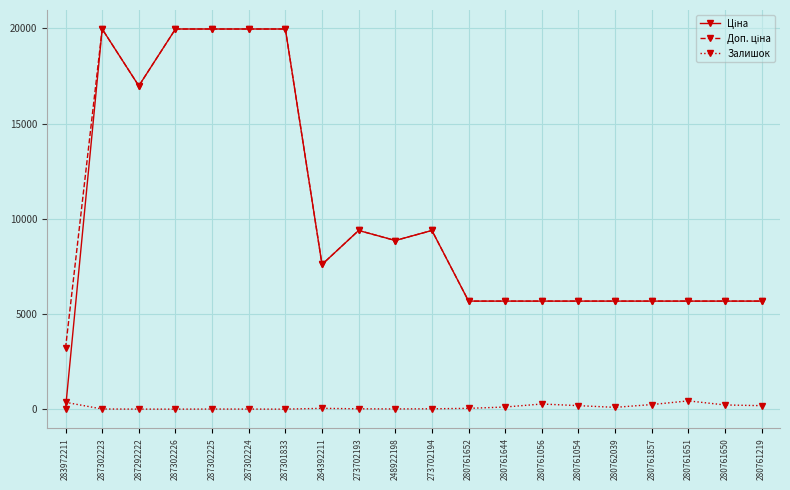

Does the chart have visible grid lines?

Yes